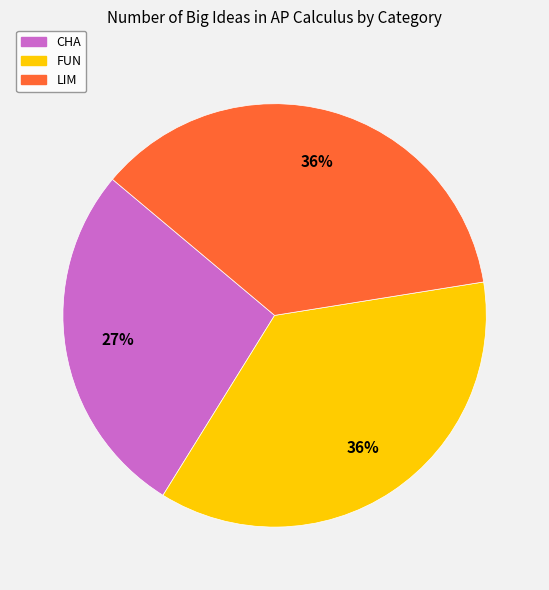

How many segments does this pie chart have?

3